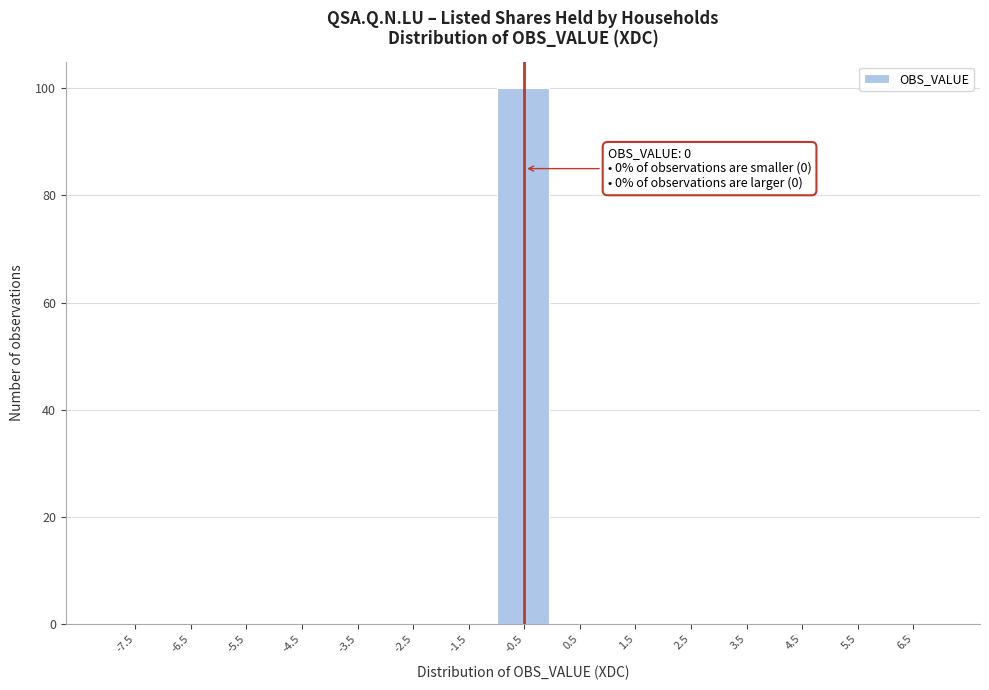

Reading left to right, transcribe all the data shown in this chart.

-7.5=0	-6.5=0	-5.5=0	-4.5=0	-3.5=0	-2.5=0	-1.5=0	-0.5=100	0.5=0	1.5=0	2.5=0	3.5=0	4.5=0	5.5=0	6.5=0